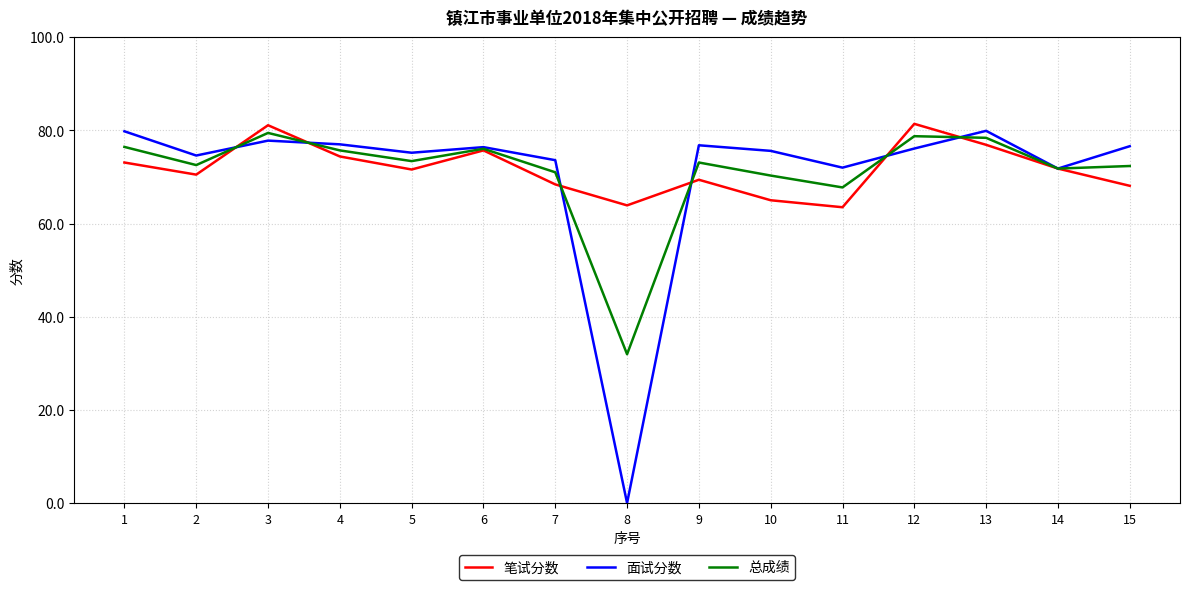

What is the sum of the 面试分数 values at 7 and 10?

149.2